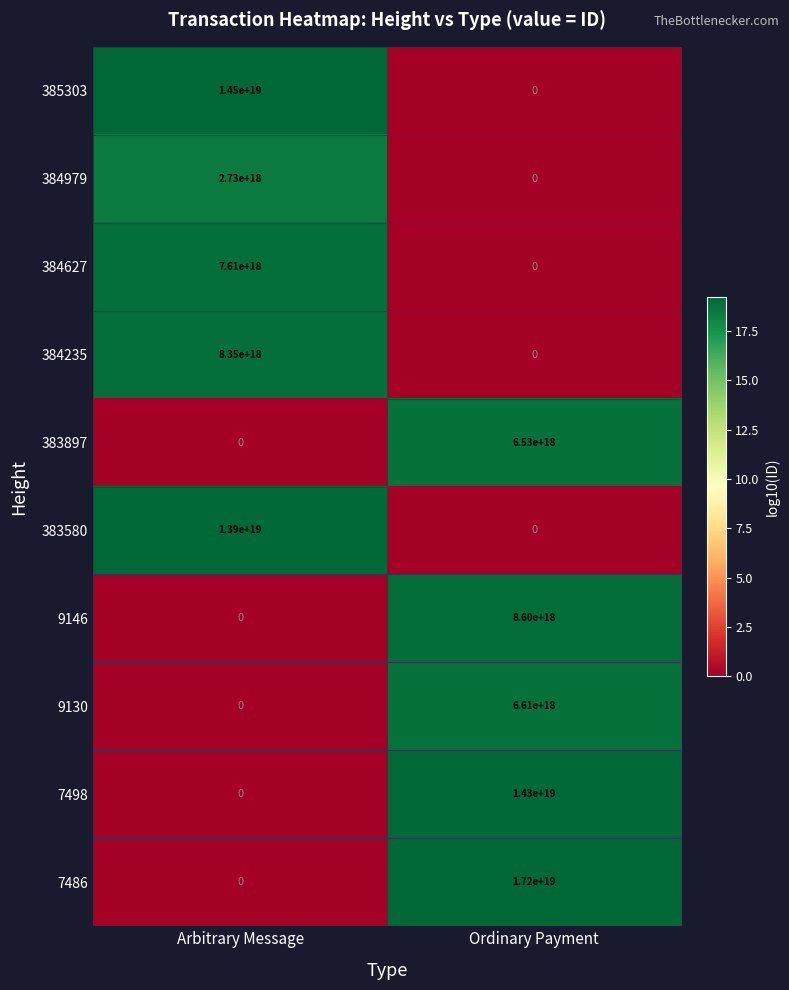

Which label corresponds to the largest value in the chart?

Ordinary Payment